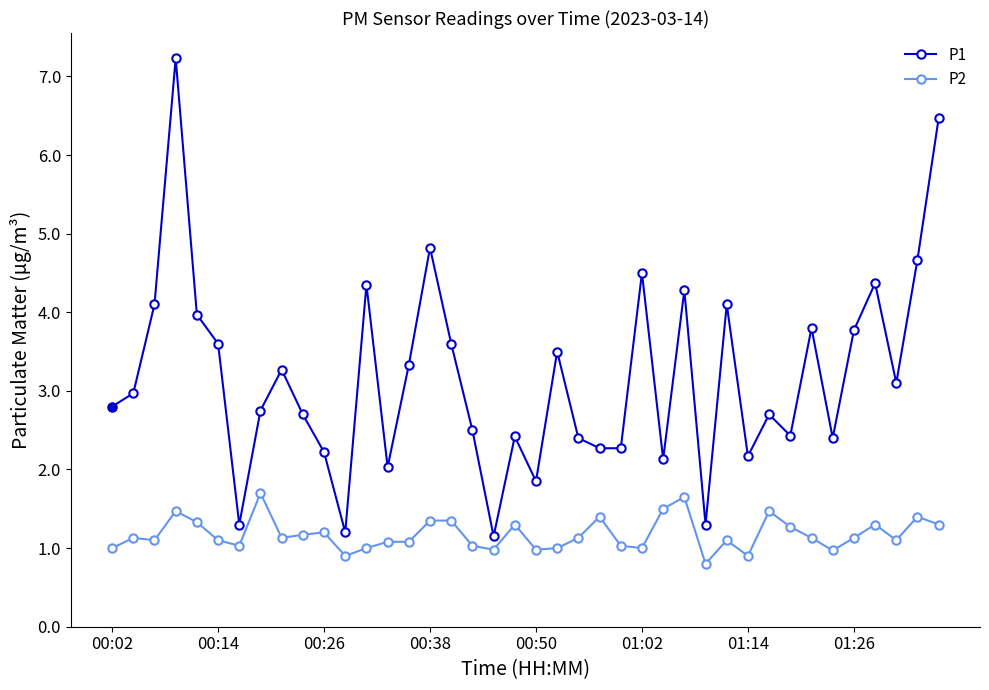

Rank the series by their average value, from highest to lowest.

P1, P2